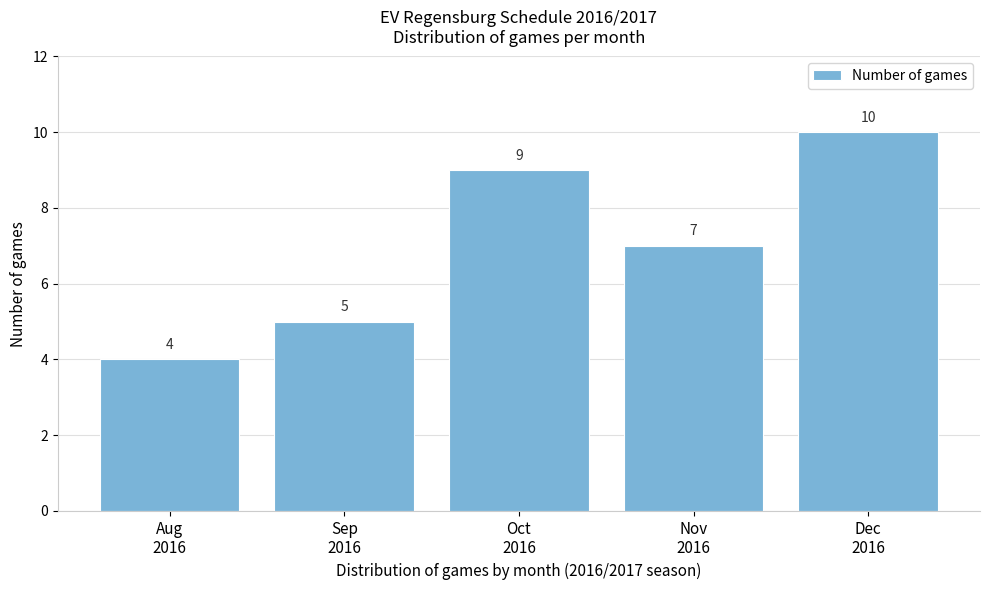

Reading left to right, extract all data points from this chart.

4	5	9	7	10